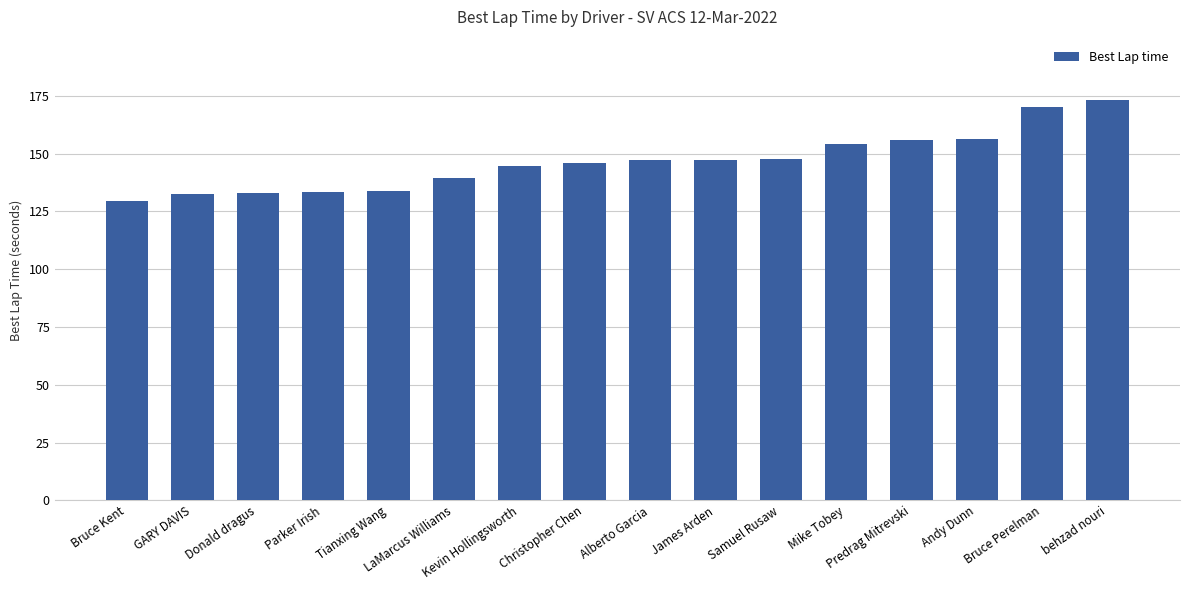

What is the change in value from GARY DAVIS to Predrag Mitrevski?

+23.3